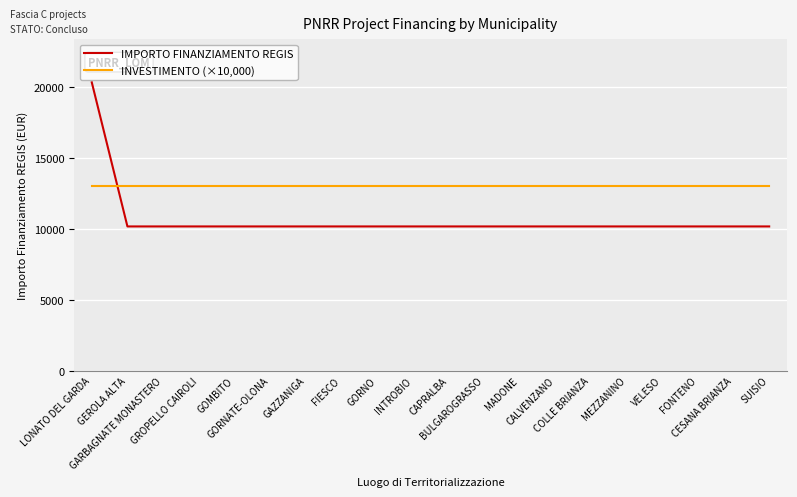

What is the average value of the INVESTIMENTO (×10,000) series?

13000